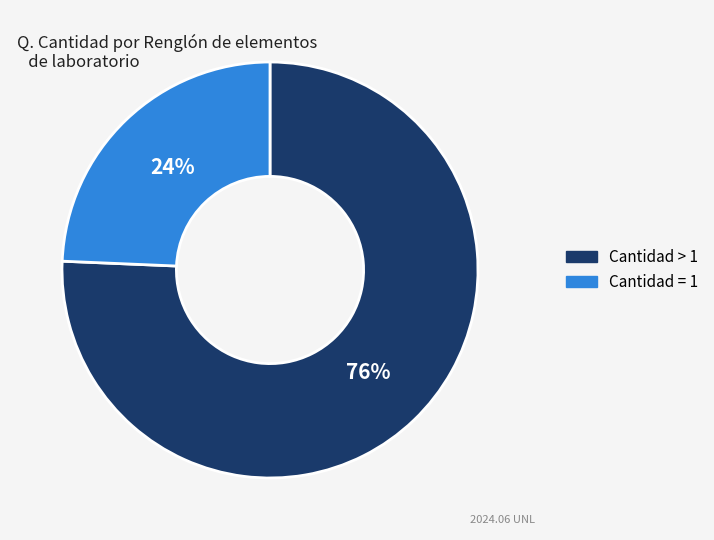

Is there a majority slice in this chart?

Yes